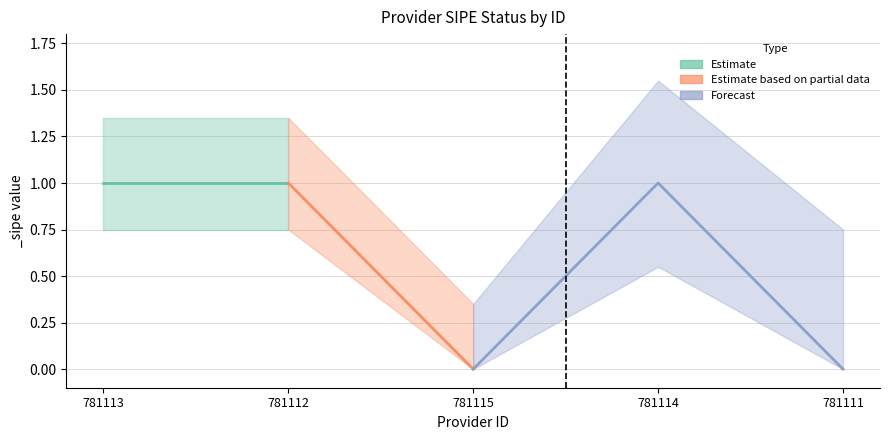

What position from the right is 781112?

4